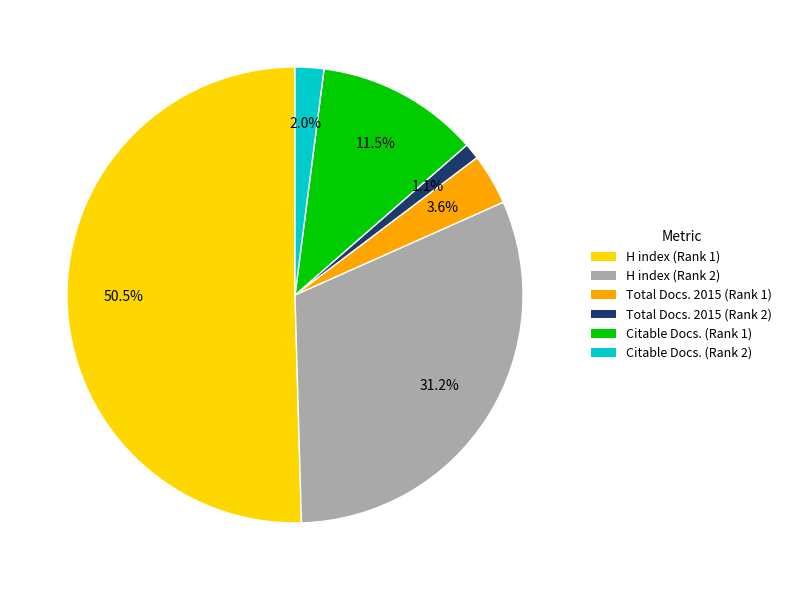

Count the number of slices in the pie.

6